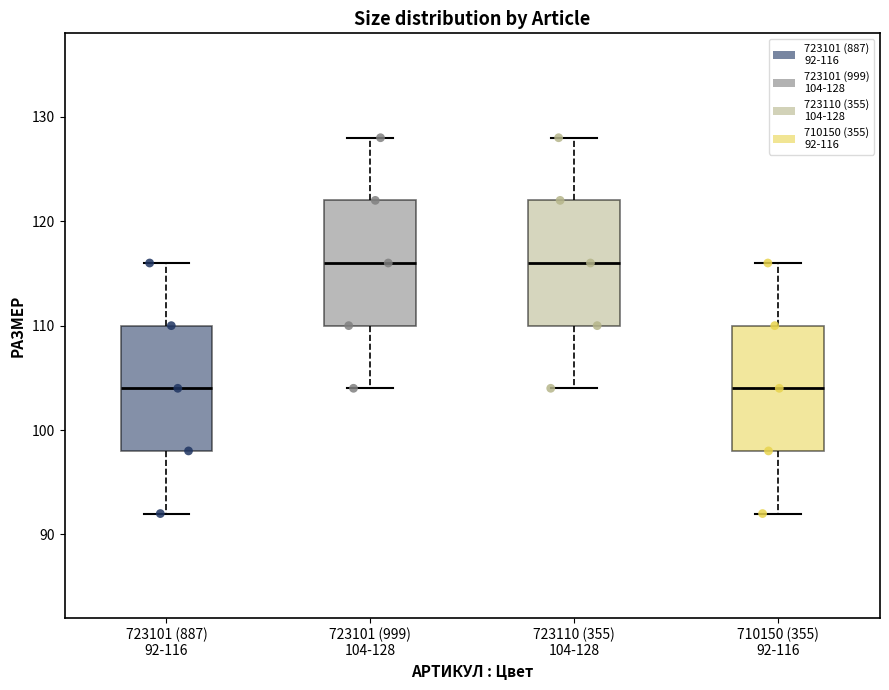

Where is the upper edge of the box for 723101 (999) 104-128 on the y-axis? The values are not printed on the chart, so give them approximately, as read against the axis.

122